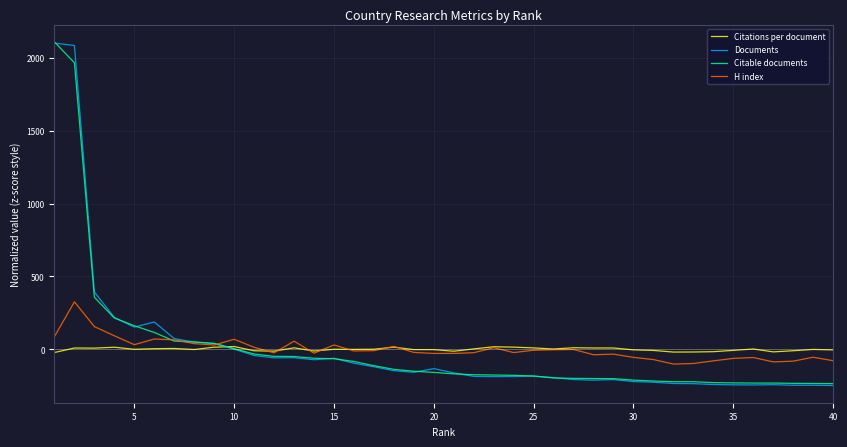

True or false: Documents and Citations per document cross at least once.

True